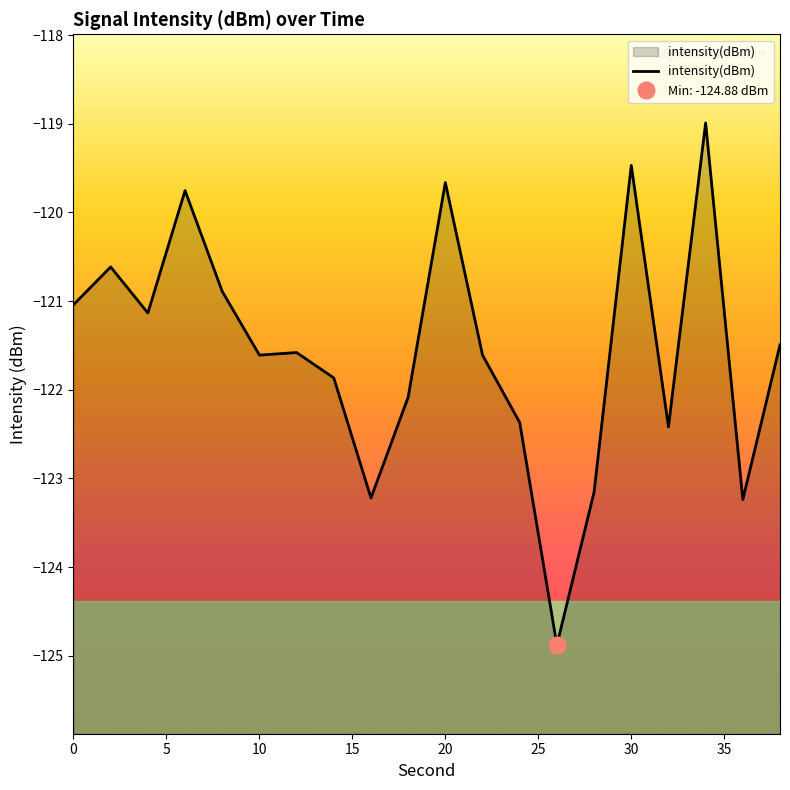

How many points are lower than both their immediate neighbors (excluding endpoints)?

6